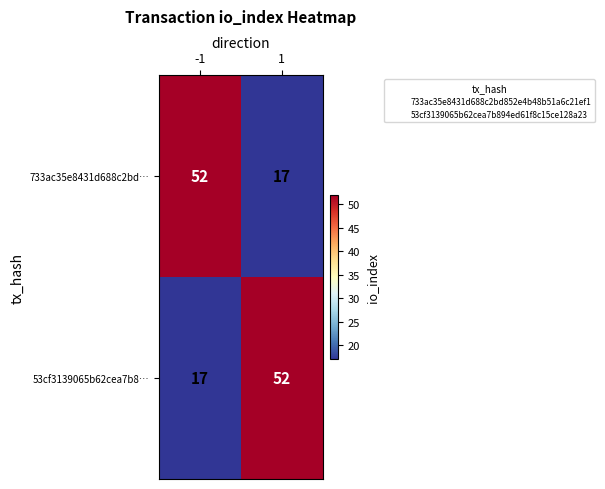

At 1, list the series in order from smallest to largest.

733ac35e8431d688c2bd…, 53cf3139065b62cea7b8…